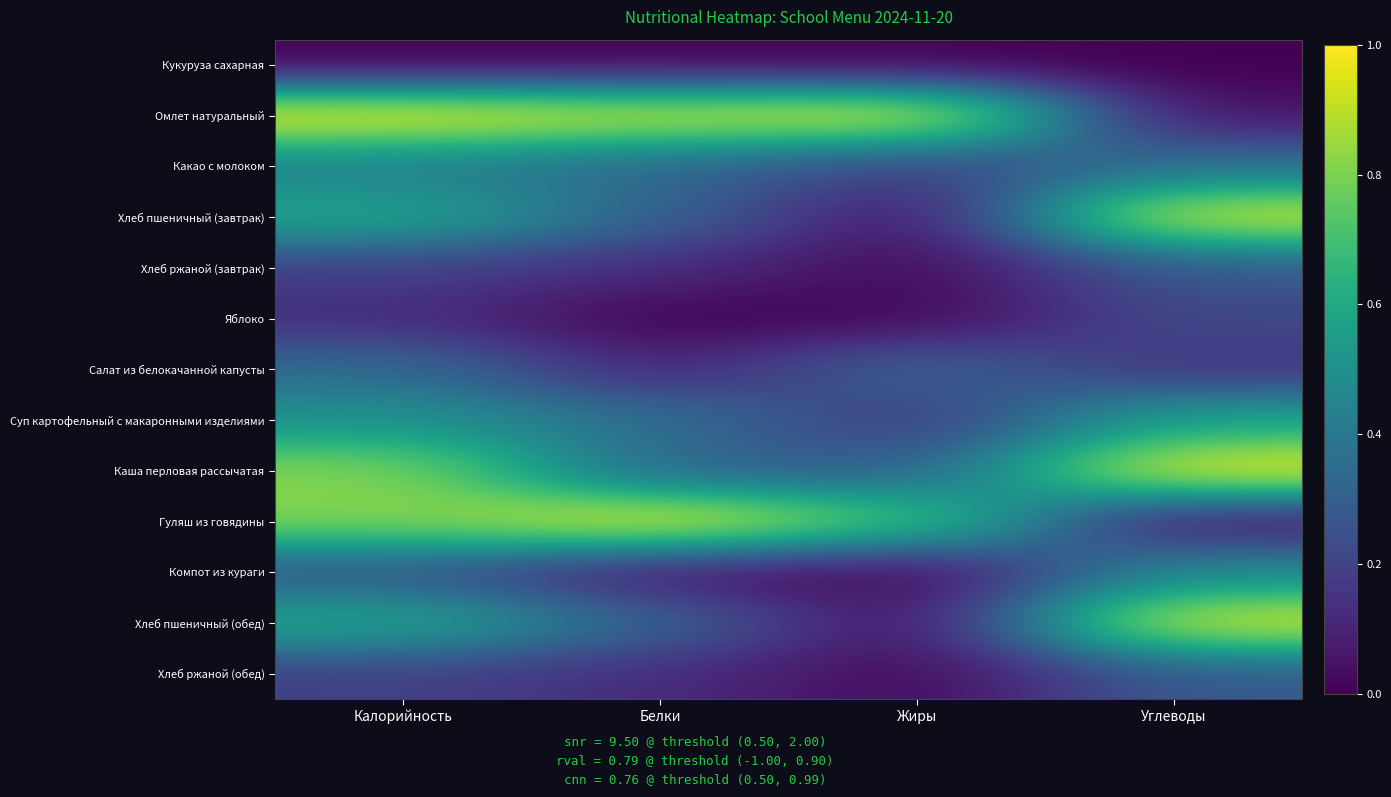

Rank the series by their maximum value, from highest to lowest.

Омлет натуральный, Каша перловая рассычатая, Гуляш из говядины, Хлеб пшеничный (завтрак), Хлеб пшеничный (обед), Суп картофельный с макаронными изделиями, Компот из кураги, Какао с молоком, Салат из белокачанной капусты, Хлеб ржаной (завтрак), Хлеб ржаной (обед), Яблоко, Кукуруза сахарная